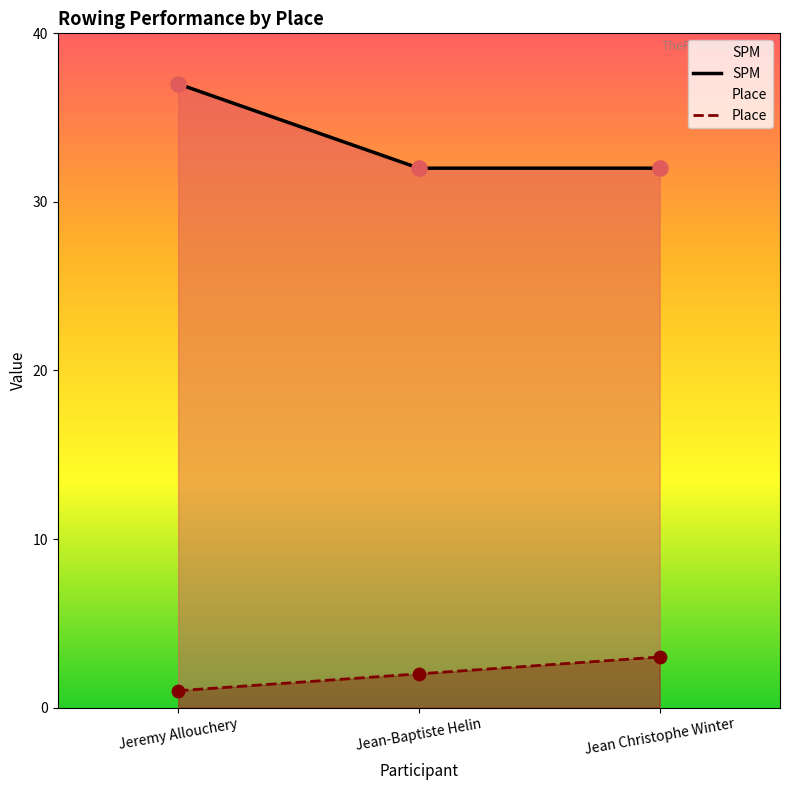

What are all the series names shown in the legend?

SPM, Place